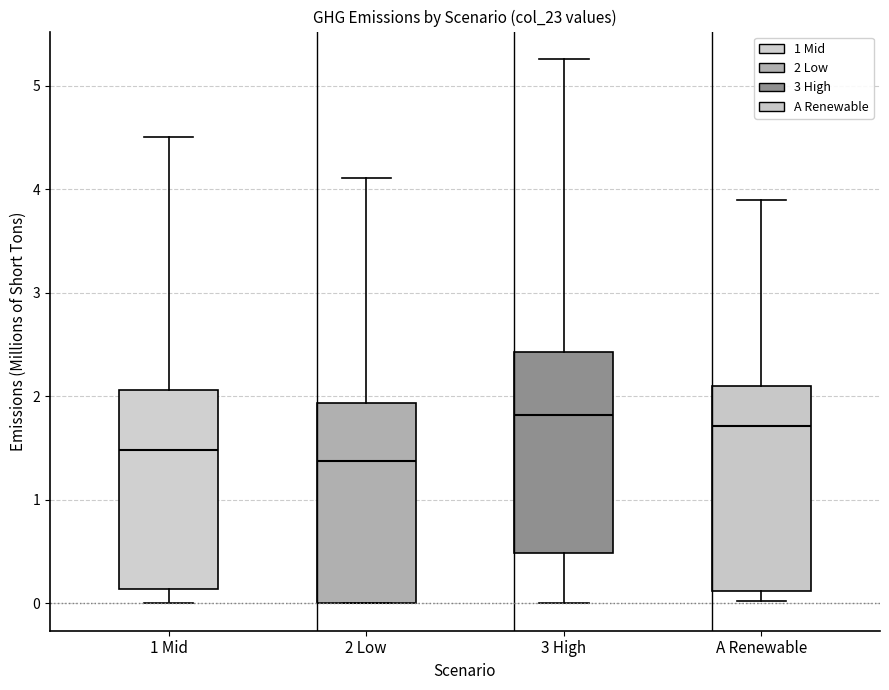

Which box's median line is the highest?

3 High